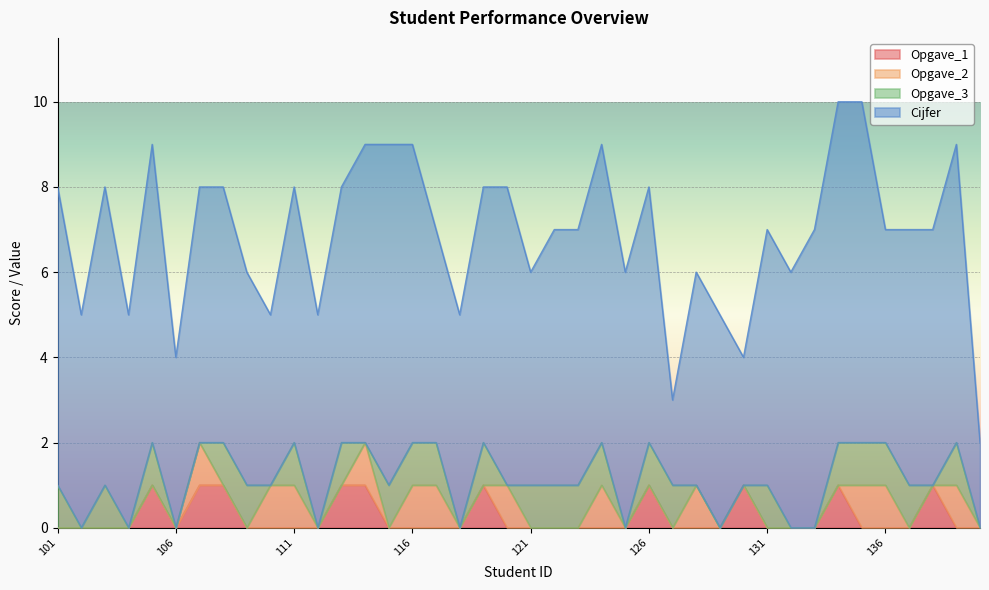

True or false: Cijfer has more than 1 interior local peaks.

True